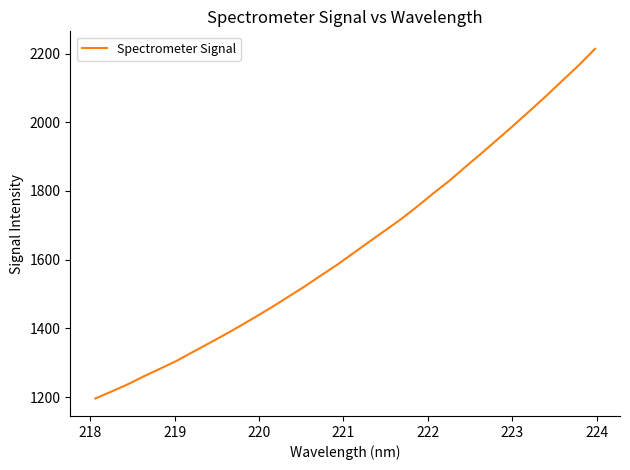

What is the minimum value shown in the chart?

1196.0